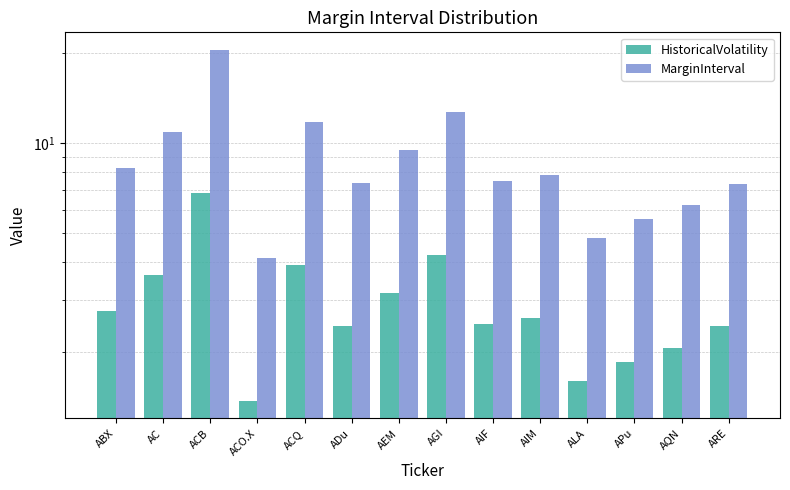

What position from the right is ACQ?

10